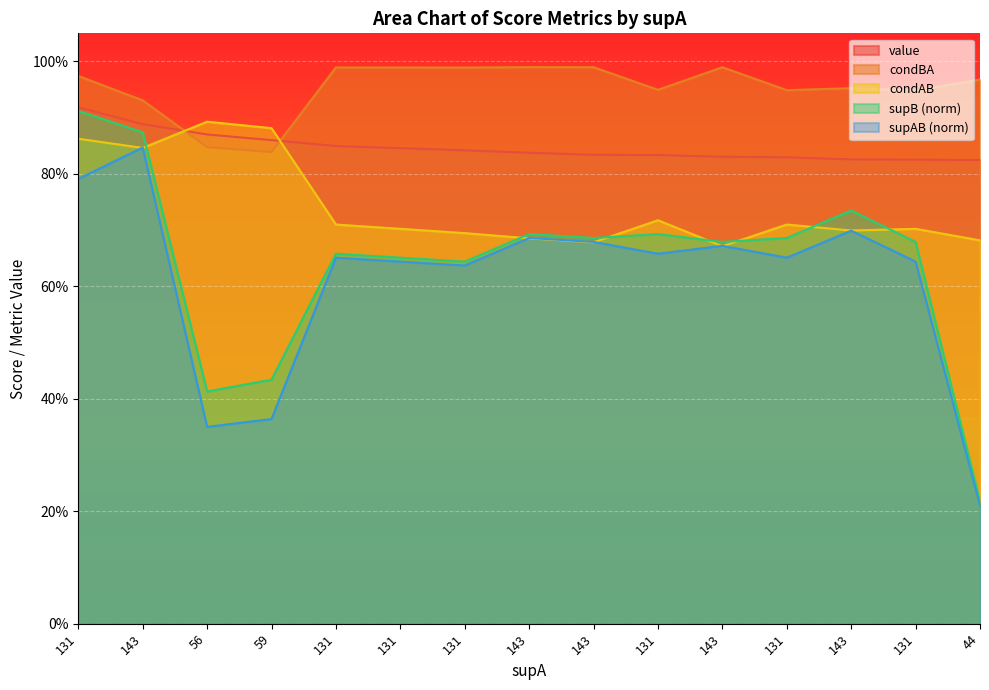

What are all the series names shown in the legend?

value, condBA, condAB, supB_norm, supAB_norm